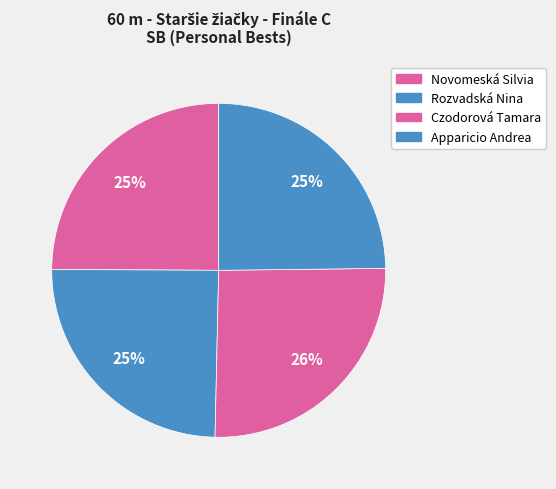

What is the smallest slice in the pie chart?

Rozvadská Nina